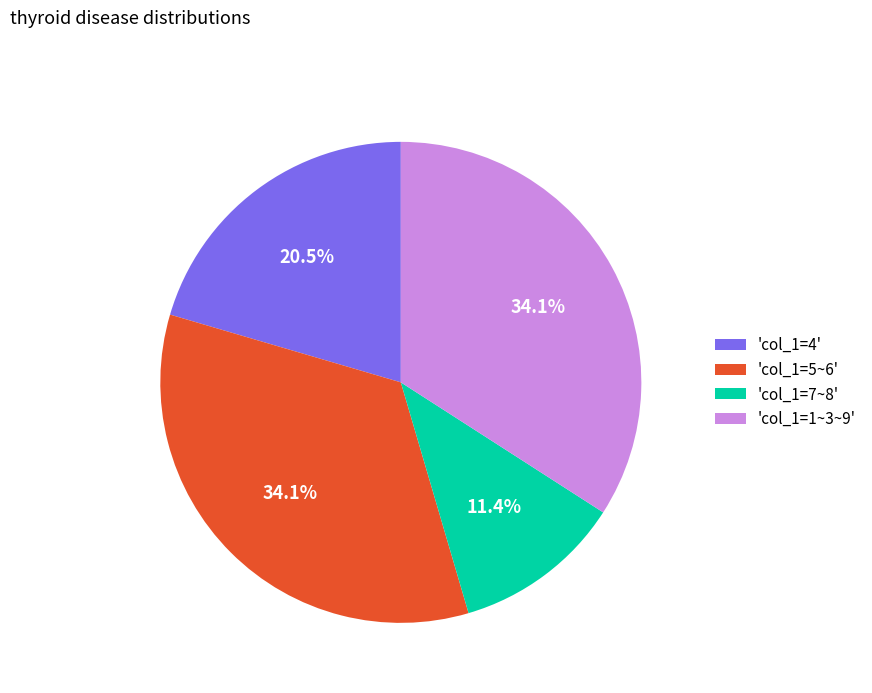

Count the number of slices in the pie.

4